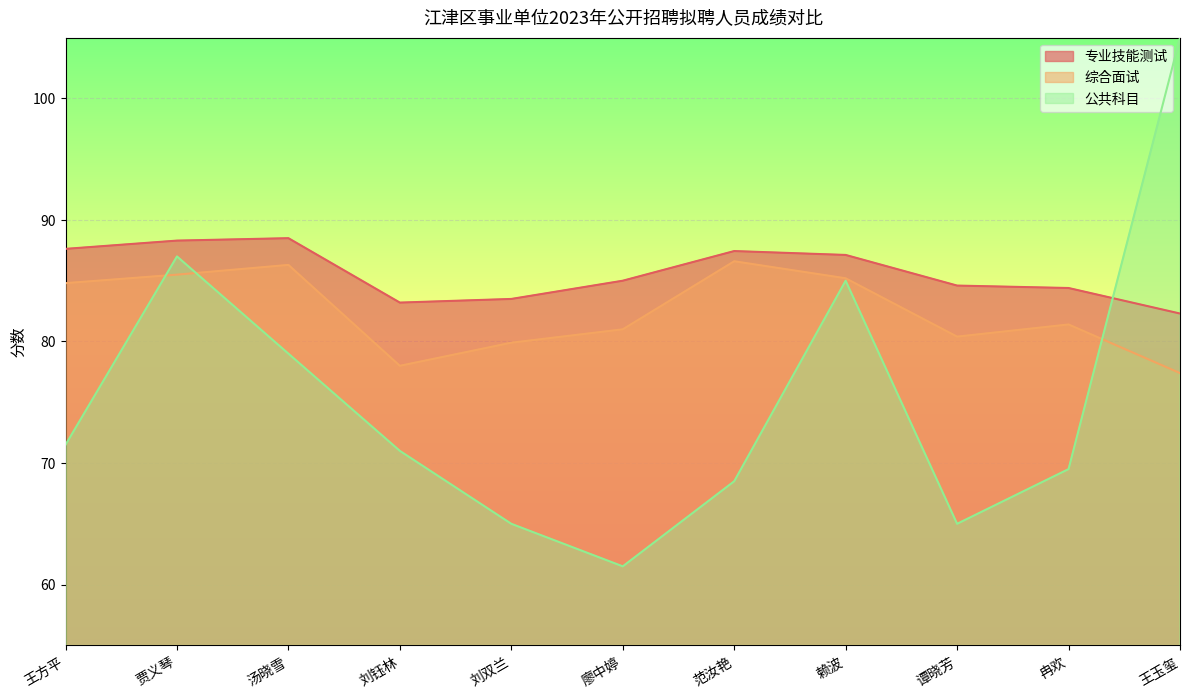

Is the value of 专业技能测试 at 谭晓芳 greater than the value of 综合面试 at 廖中婷?

Yes